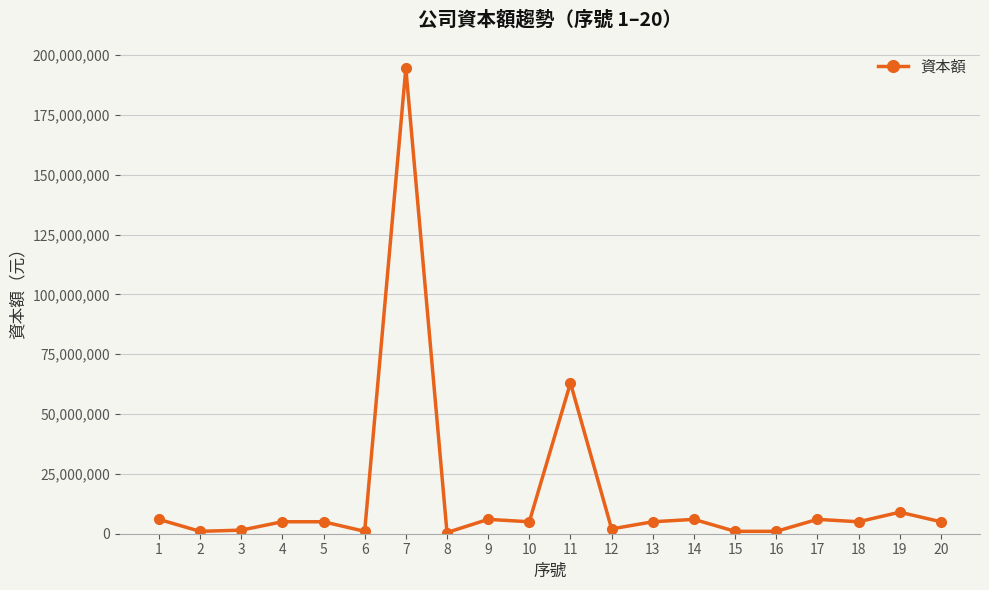

What is the value of the 11th point from the left?

63000000